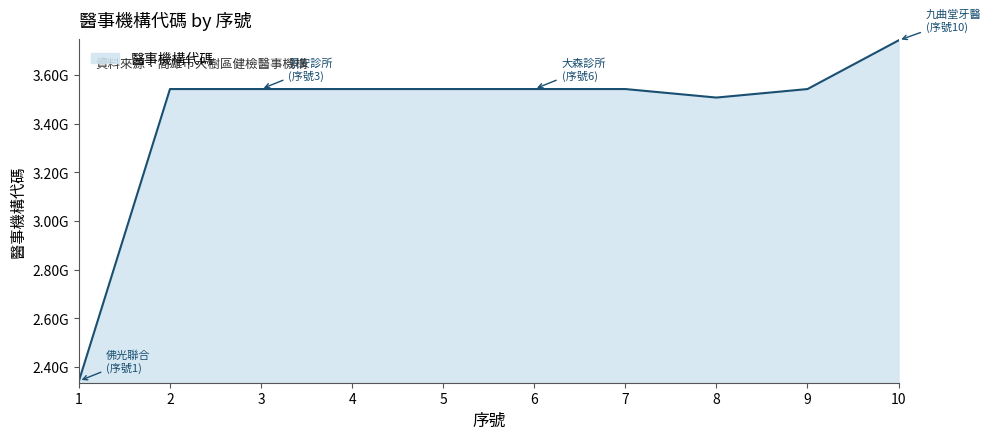

What is the approximate value at 5?

3542071280